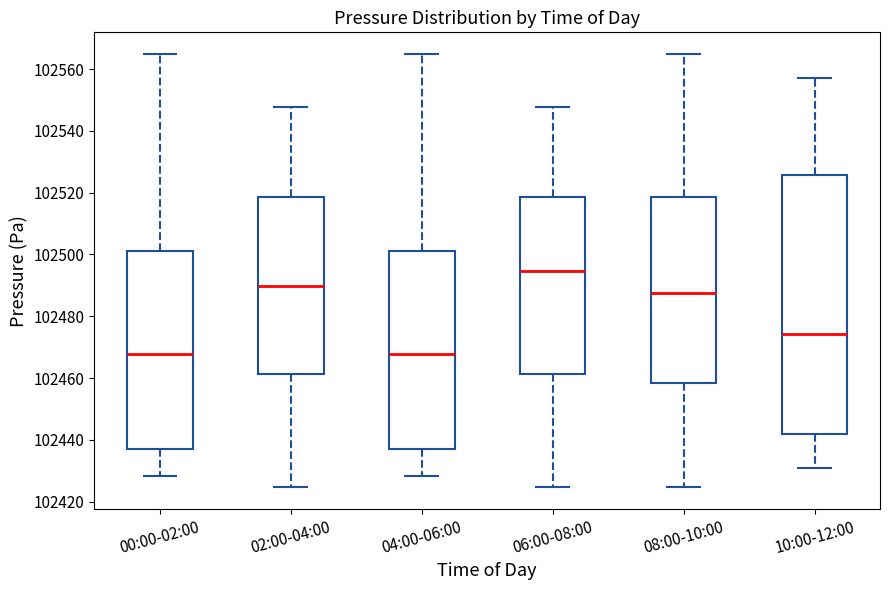

Where is the lower edge of the box for 02:00-04:00 on the y-axis? The values are not printed on the chart, so give them approximately, as read against the axis.

102462